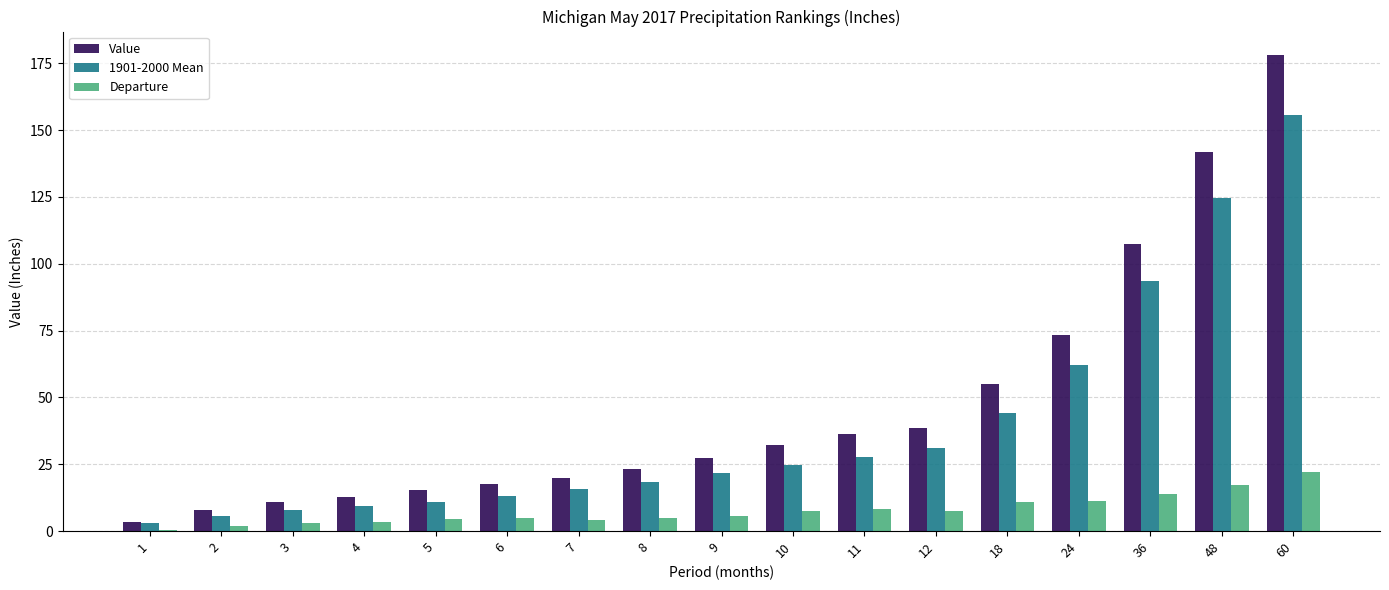

At which category is the sum across all series the highest?

60